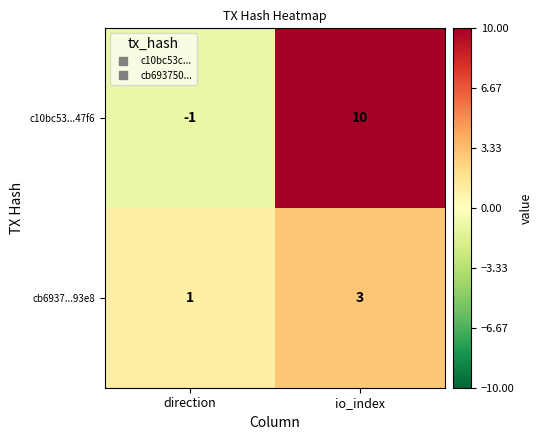

Where is cb6937...93e8 nearest to the value 2?

direction